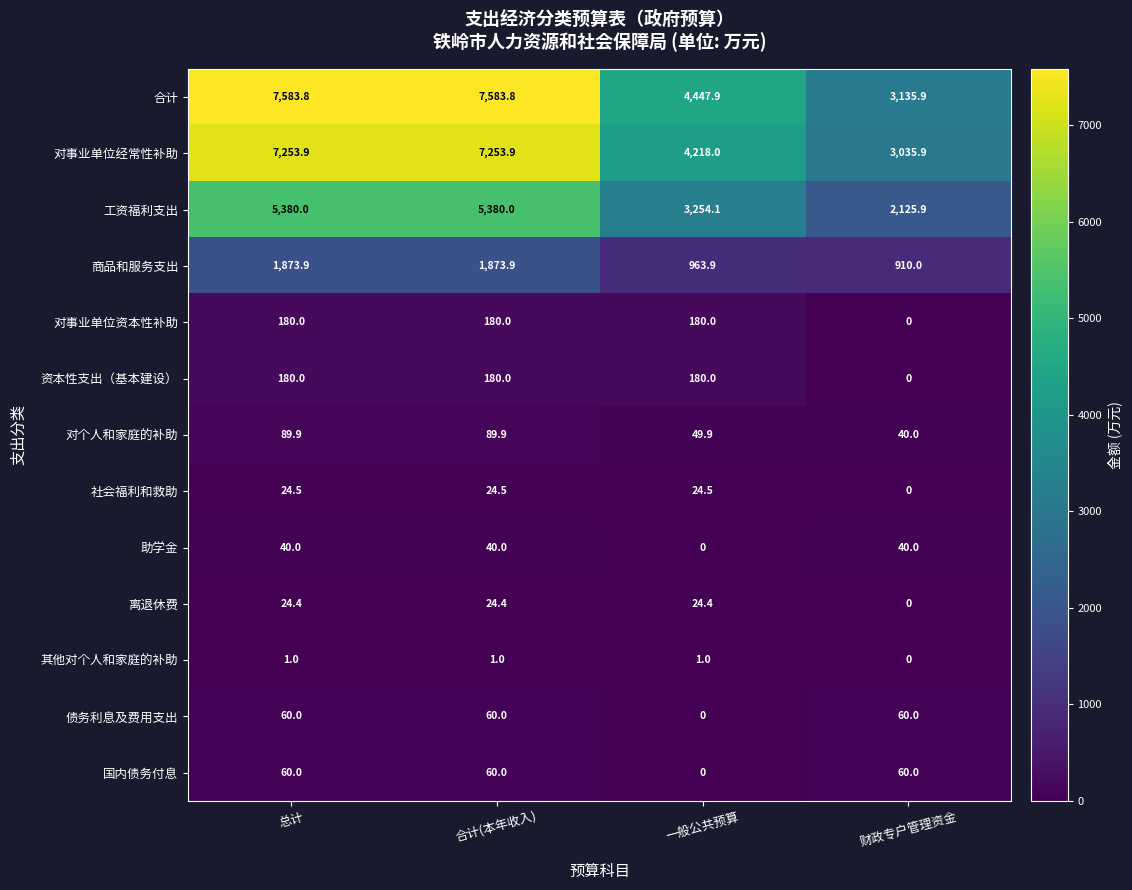

The value of 助学金 at 一般公共预算 is 0.0. True or false?

True